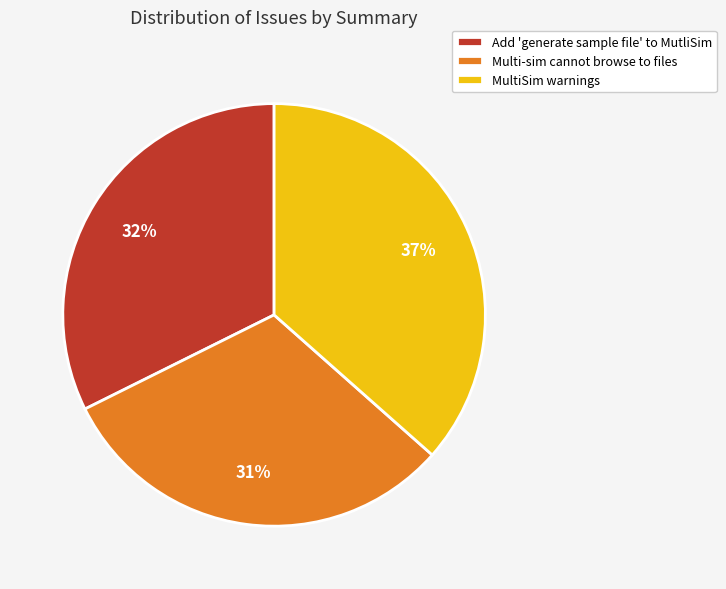

How many segments does this pie chart have?

3